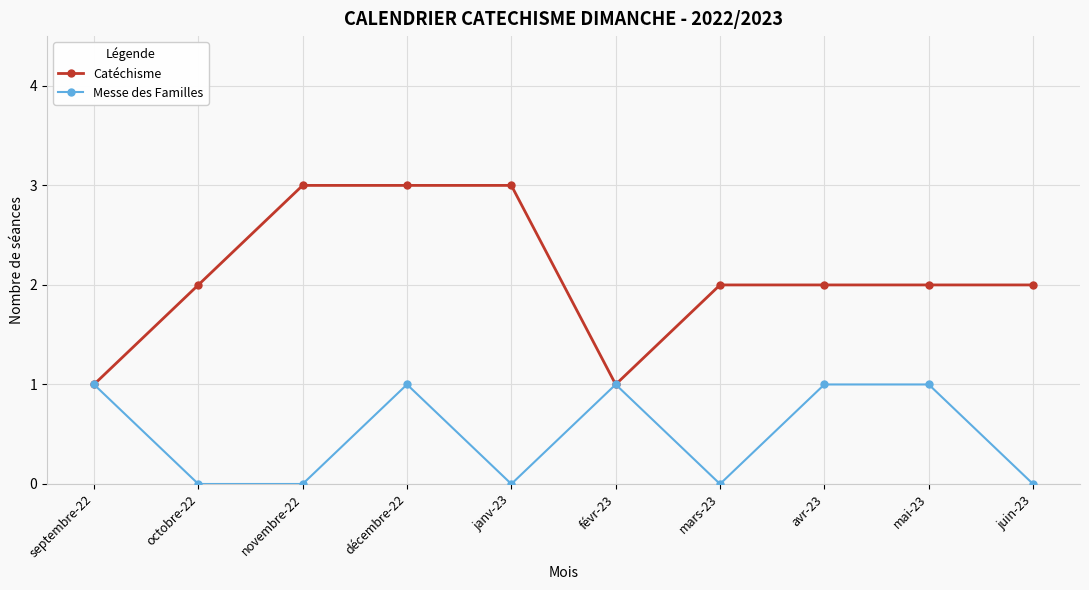

Reading left to right, list all the values displayed in this chart.

Catéchisme: septembre-22=1	octobre-22=2	novembre-22=3	décembre-22=3	janv-23=3	févr-23=1	mars-23=2	avr-23=2	mai-23=2	juin-23=2
Messe des Familles: septembre-22=1	octobre-22=0	novembre-22=0	décembre-22=1	janv-23=0	févr-23=1	mars-23=0	avr-23=1	mai-23=1	juin-23=0